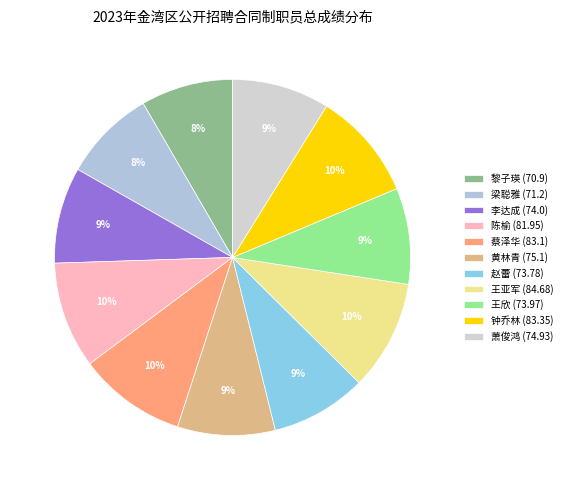

What is the smallest slice in the pie chart?

黎子瑛 (70.9)